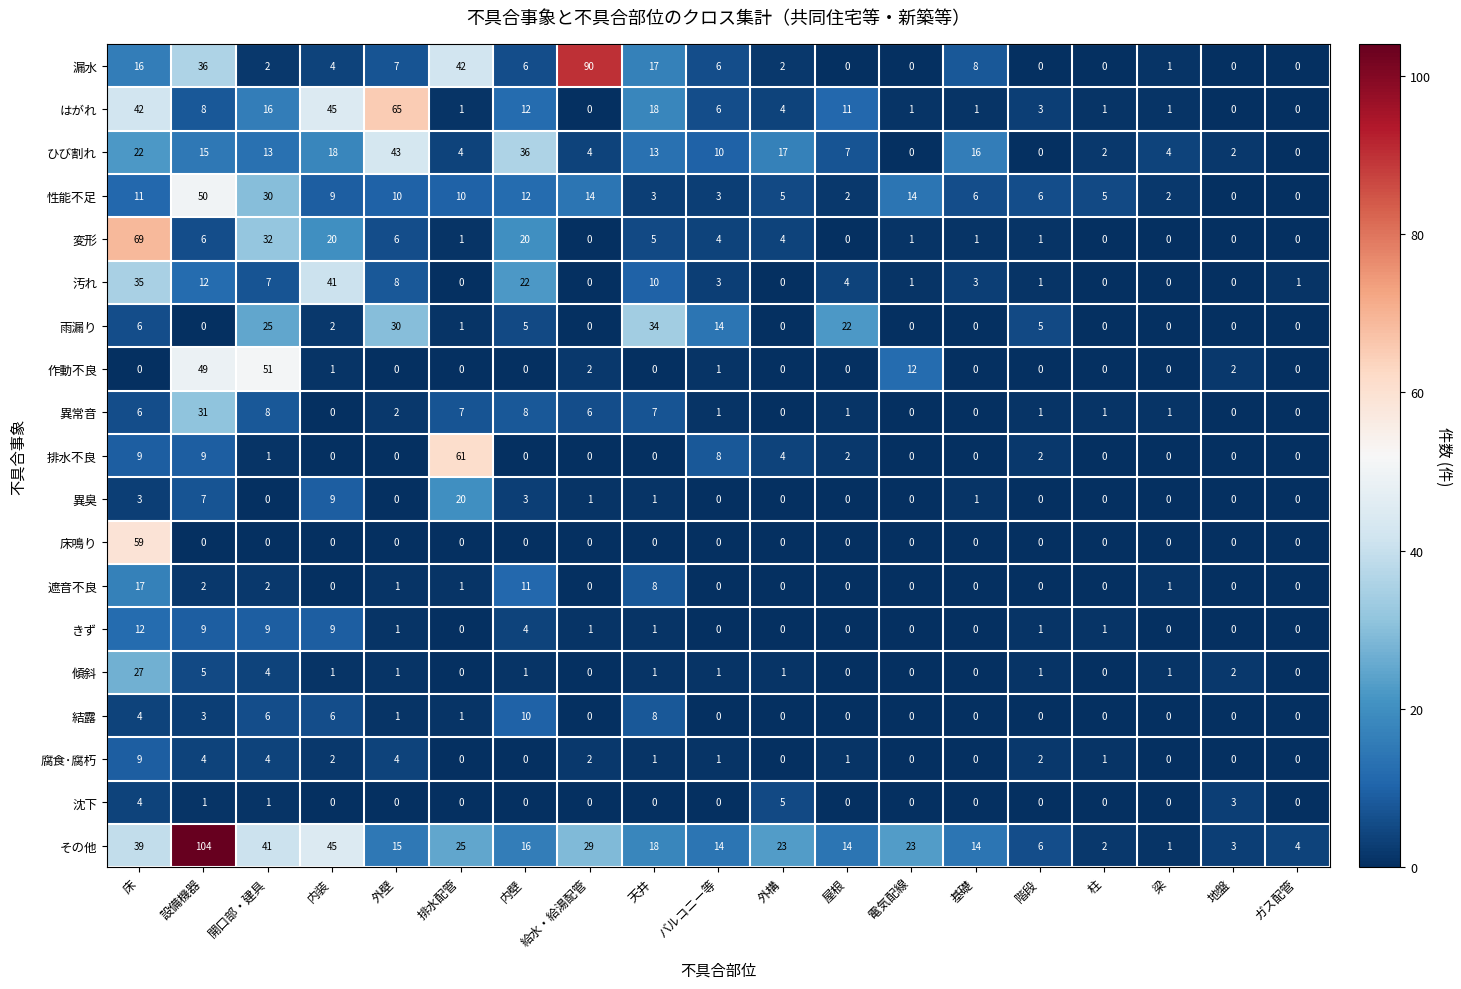

What is the sum of all 異常音 values?

80